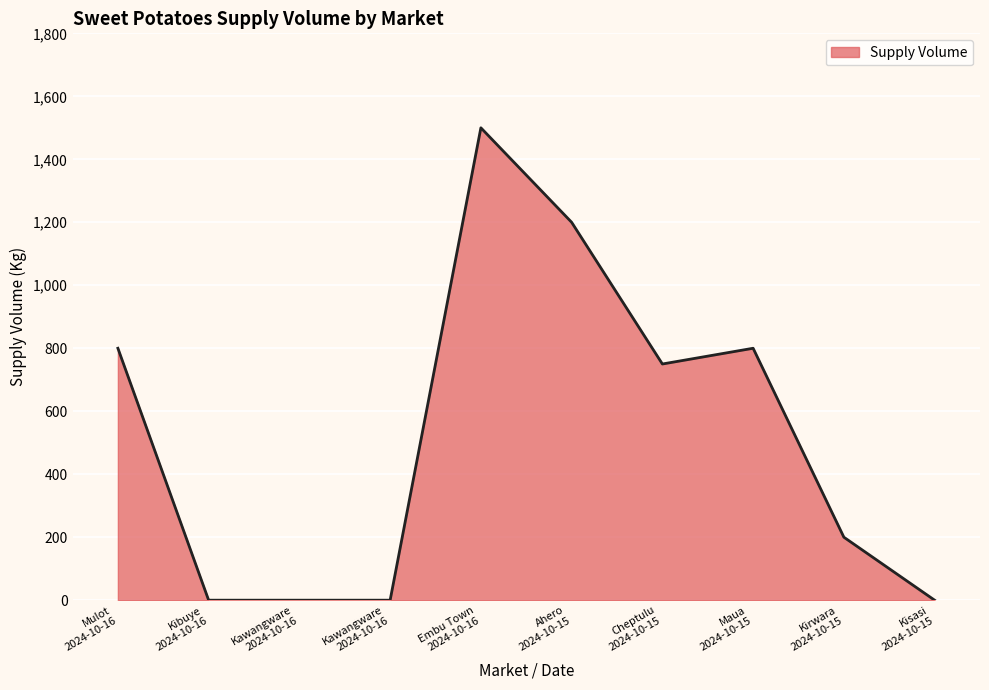

At which category does the chart reach its minimum across all series?

Kibuye
2024-10-16